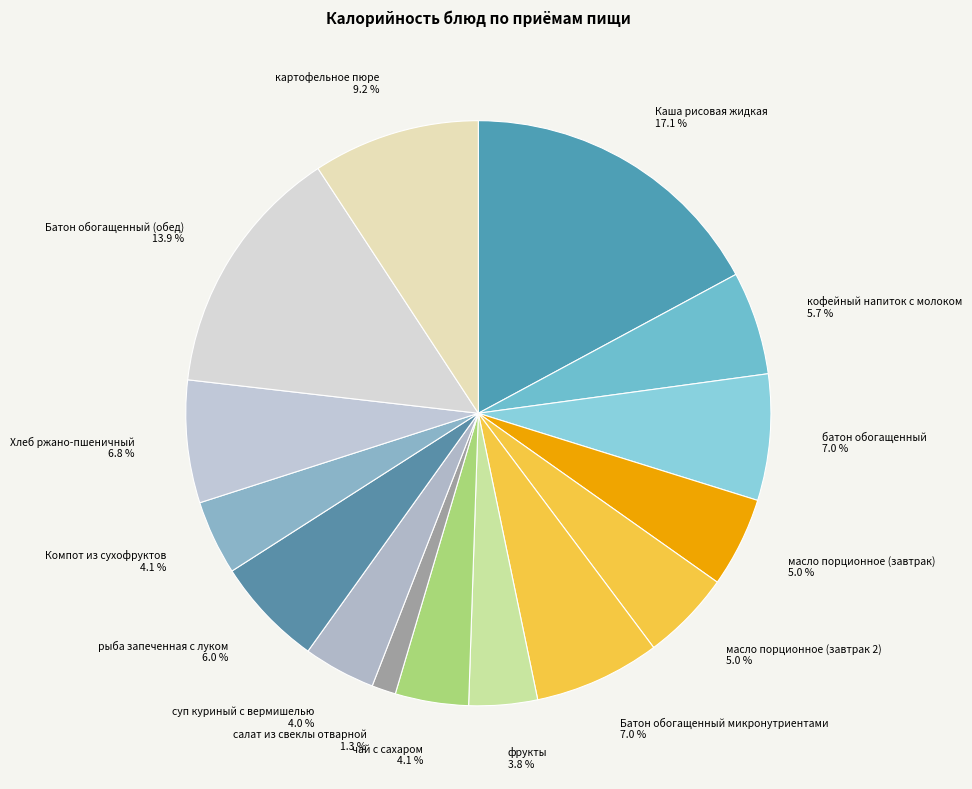

Is it true that чай с сахаром is 4% of the pie?

True